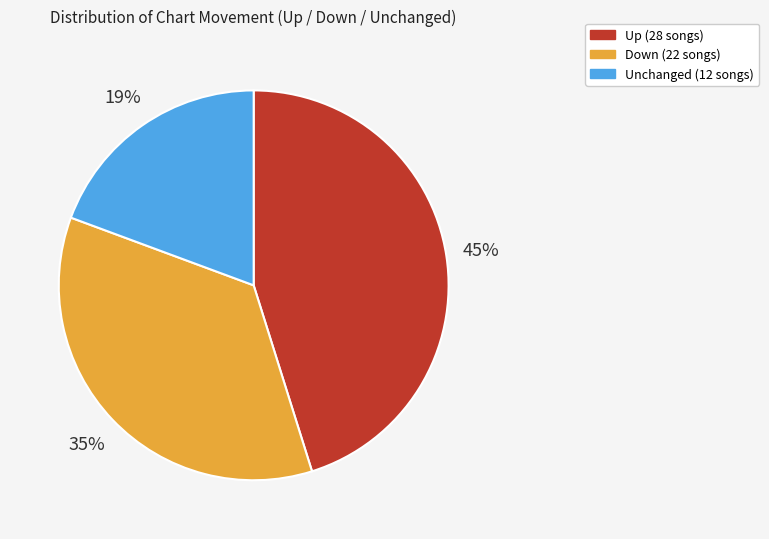

To the nearest percent, what is the difference between the largest and smallest slice percentages?

26%